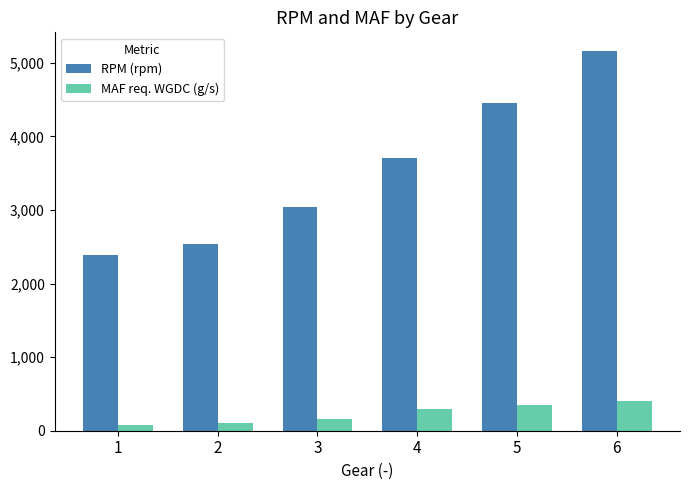

How many bars are there in total?

12